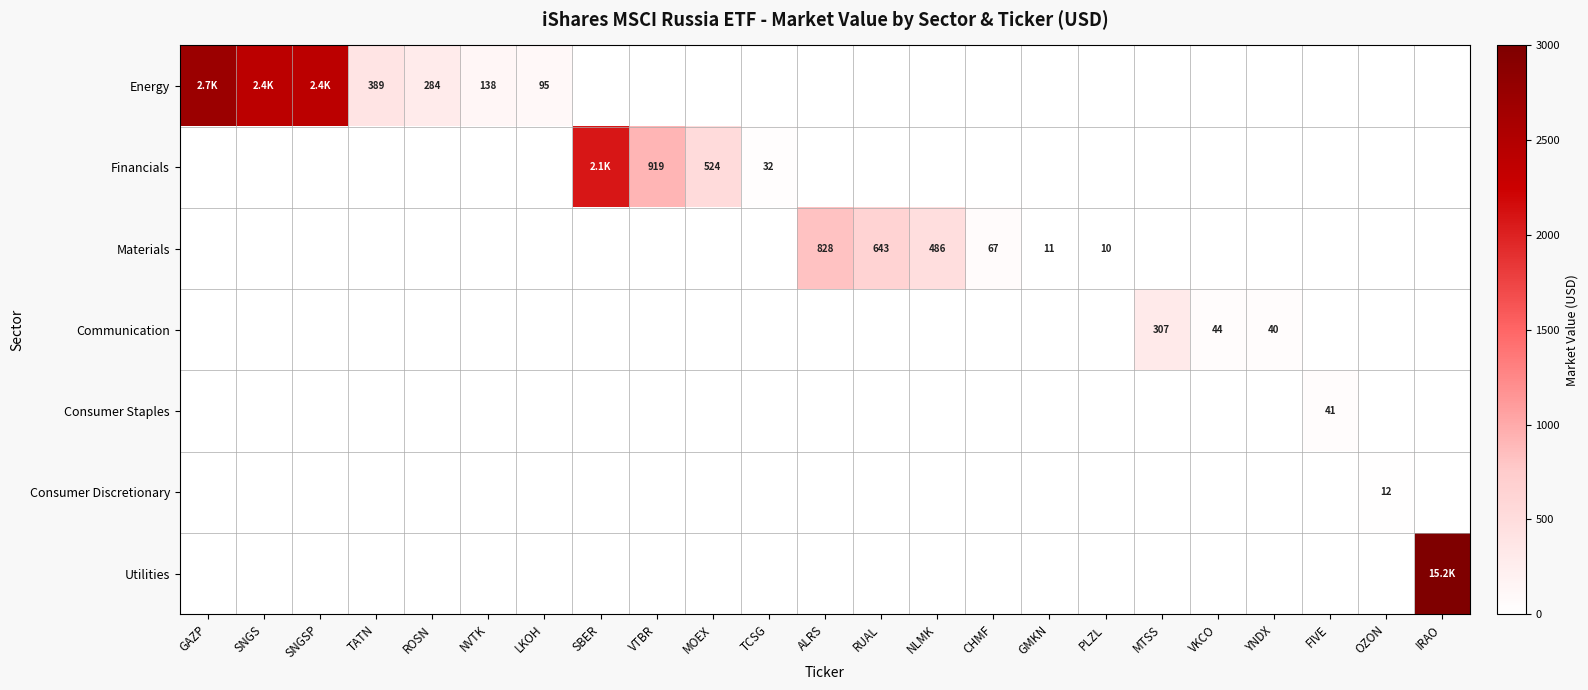

What is the sum of the Consumer Staples values at FIVE and ALRS?

41.4